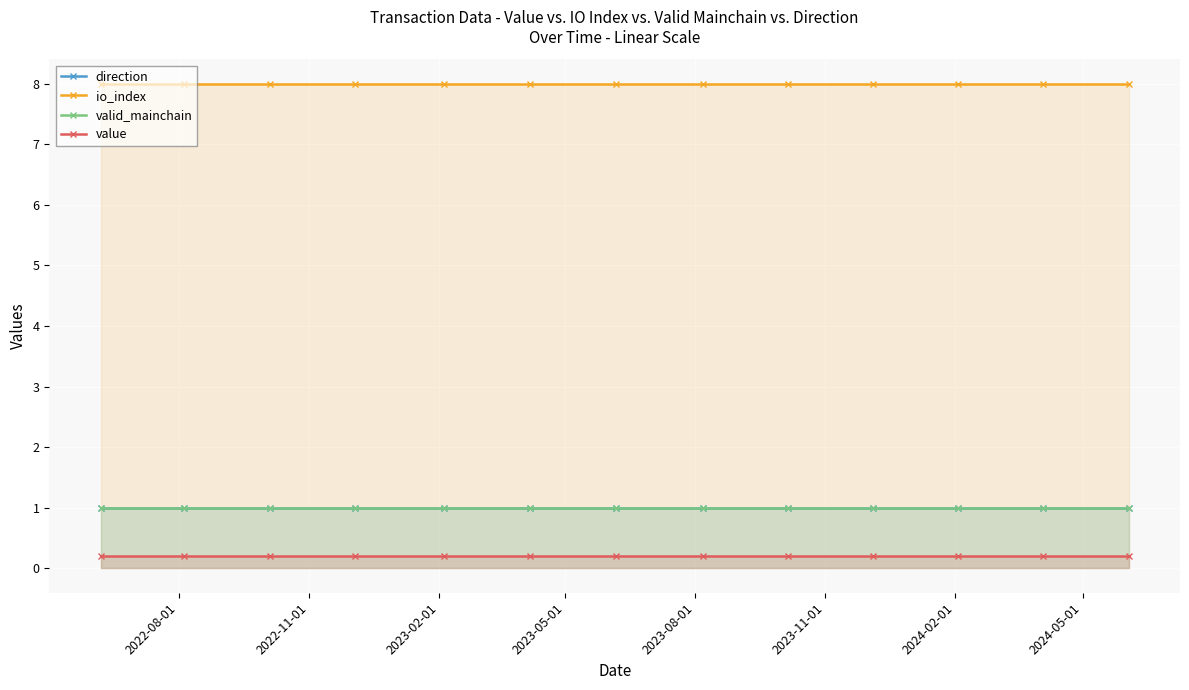

Count the number of data series in this chart.

4